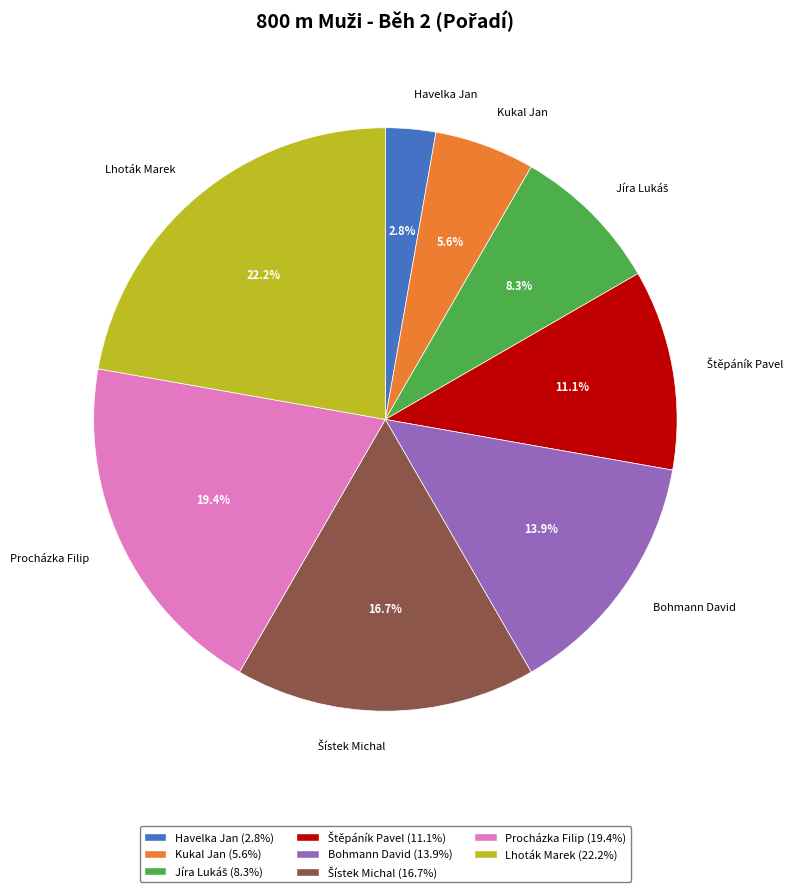

To the nearest percent, what is the combined percentage of Havelka Jan and Kukal Jan?

8%